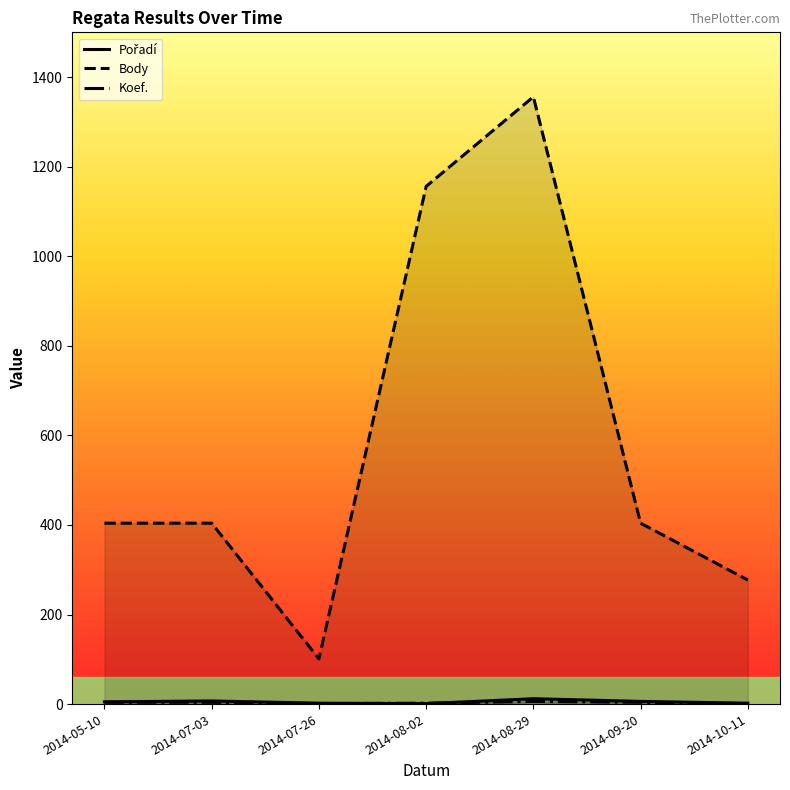

Where does the Body series first go above 404?

2014-08-02